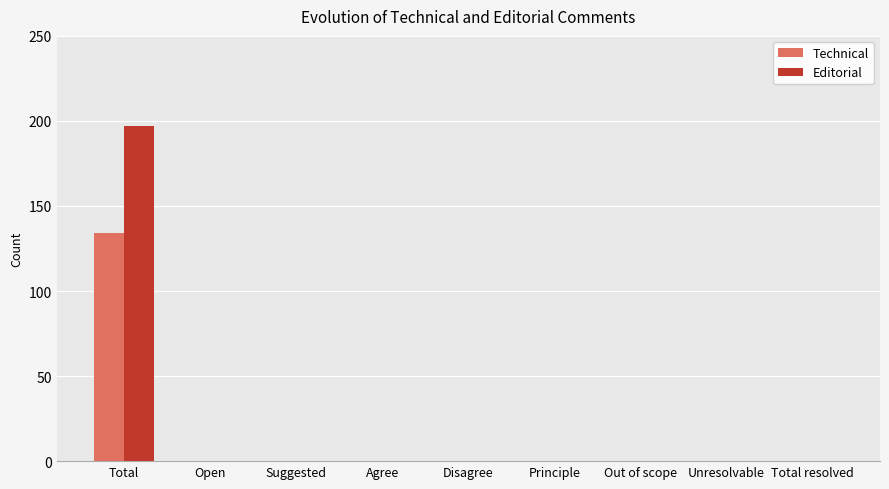

The Technical series shows 0 at Open. True or false?

True